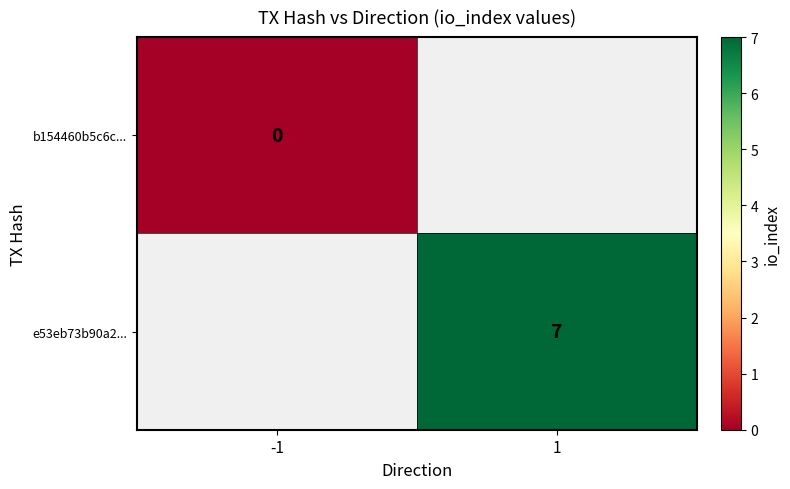

True or false: e53eb73b90a2... has a value of 10 at 1.

False